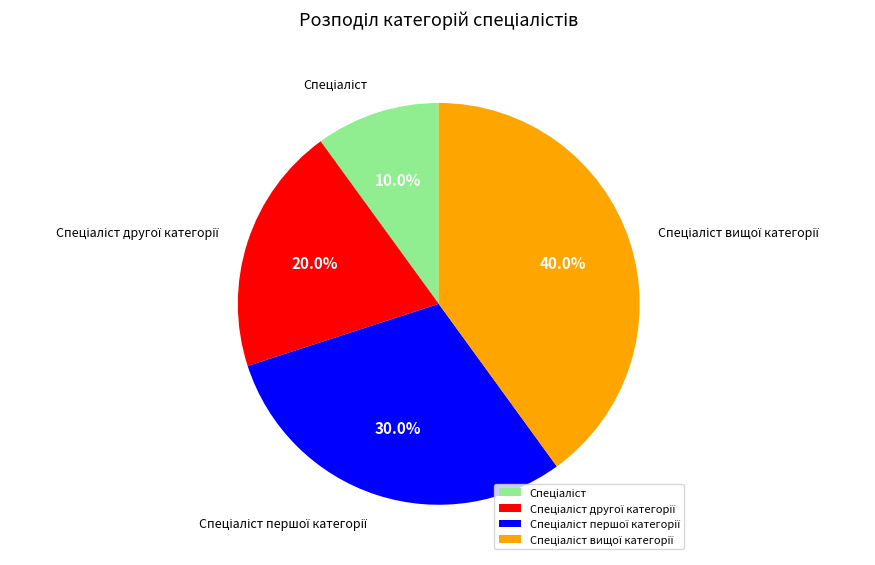

Does any single category account for the majority?

No